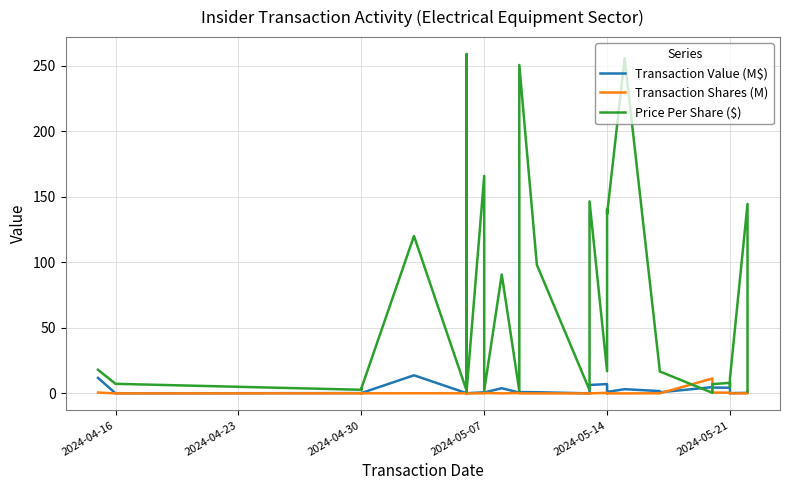

What is the label of the 36th point from the right?

2024-04-30